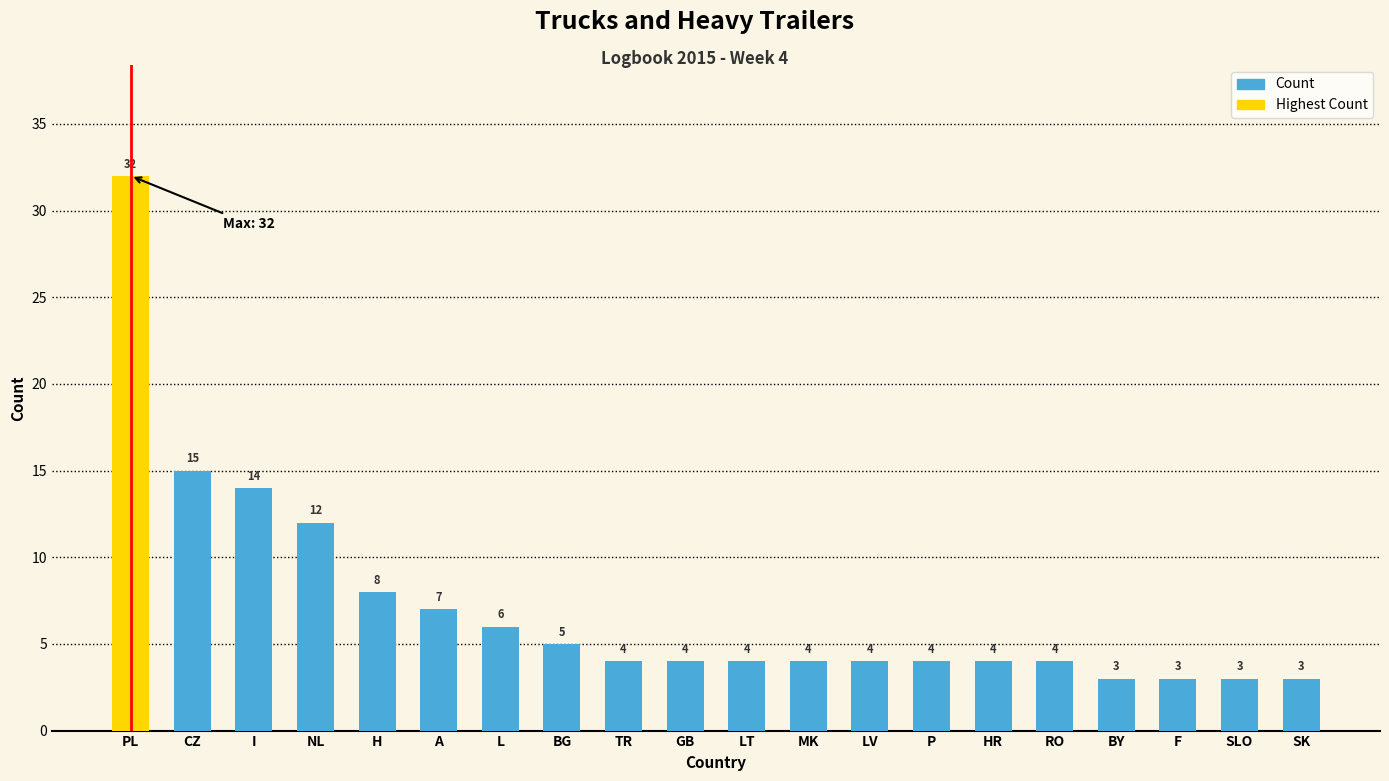

Where is the data nearest to the value 17?

CZ